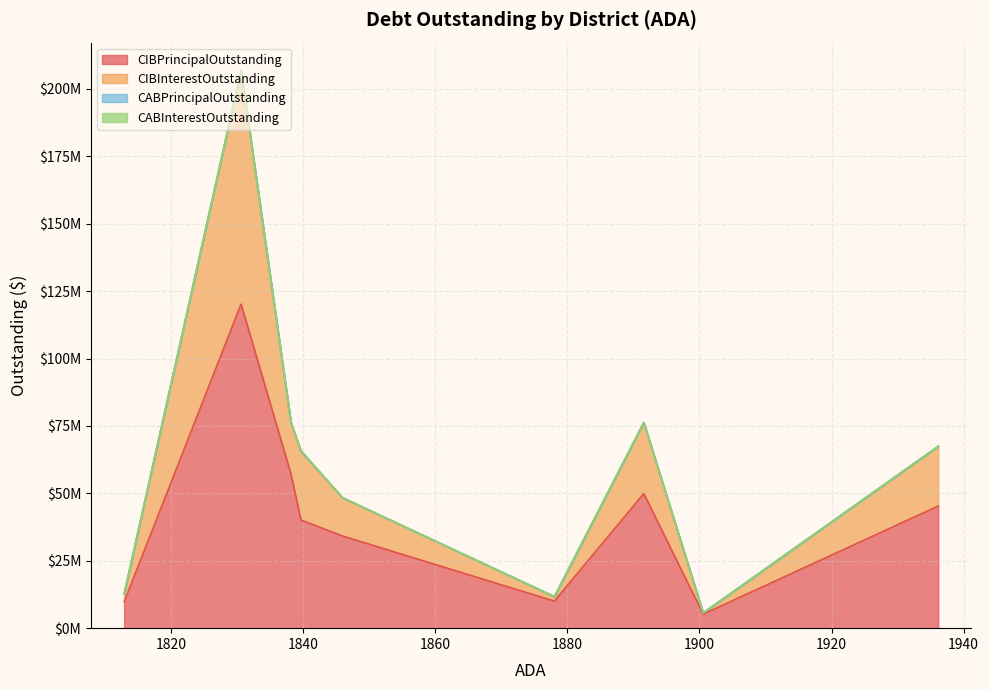

What is the value of the CABPrincipalOutstanding point at the 6th from the left?

158712.0